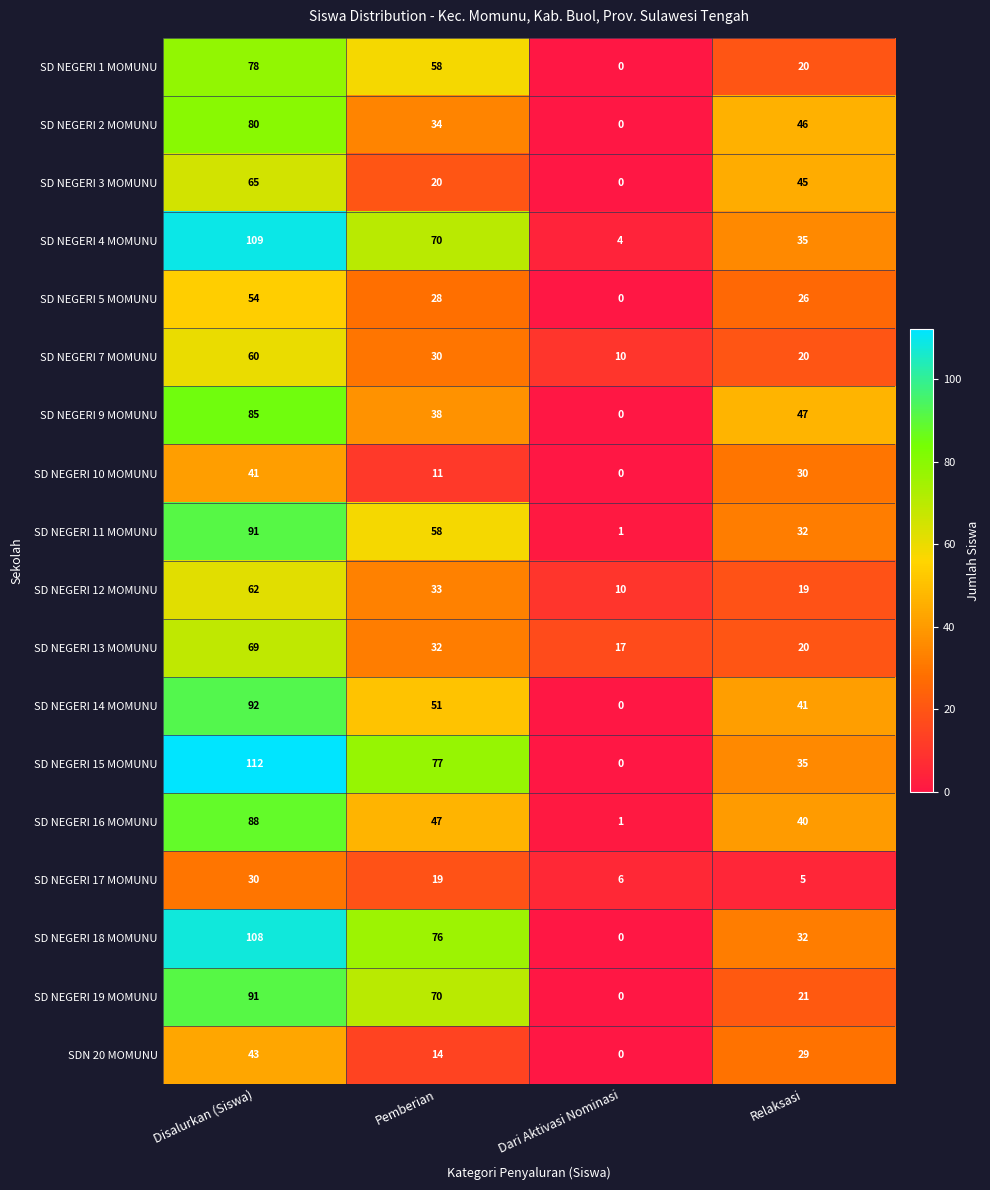

Rank the categories by SD NEGERI 11 MOMUNU value from lowest to highest.

Dari Aktivasi Nominasi, Relaksasi, Pemberian, Disalurkan (Siswa)